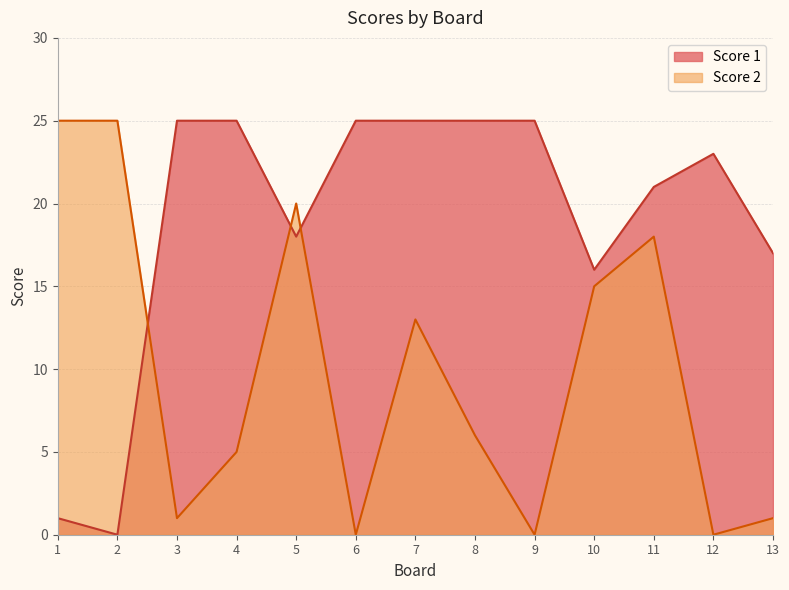

Which category has the highest value in the Score 2 series?

1